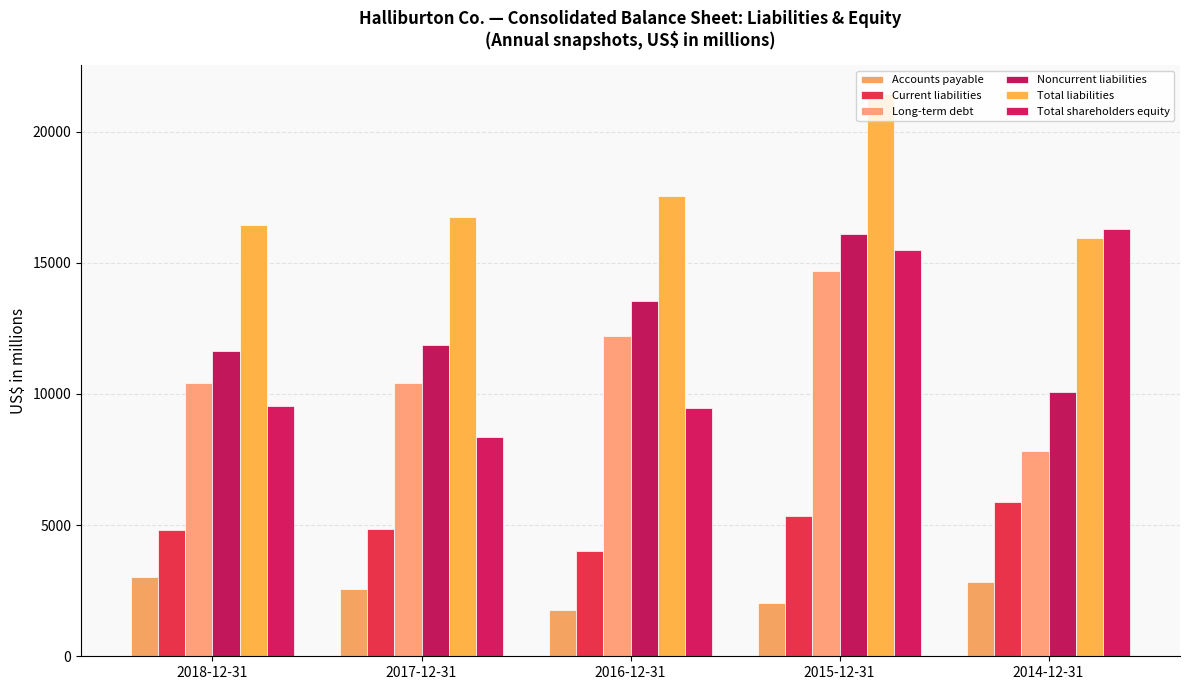

Rank the categories by Total shareholders equity value from lowest to highest.

2017-12-31, 2016-12-31, 2018-12-31, 2015-12-31, 2014-12-31